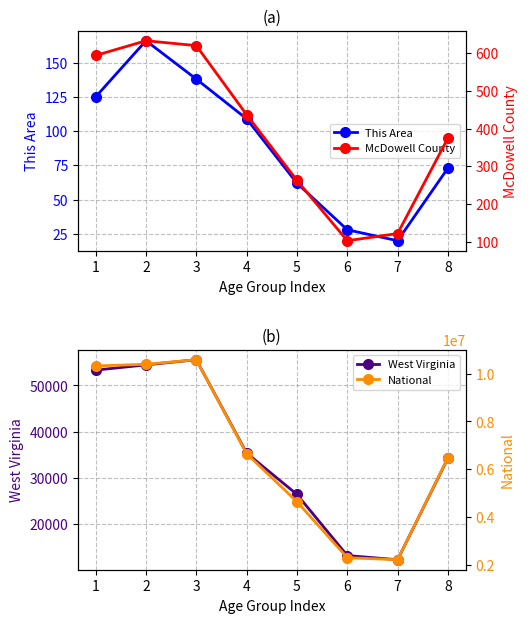

The value of West Virginia at 7 is 12364. True or false?

True